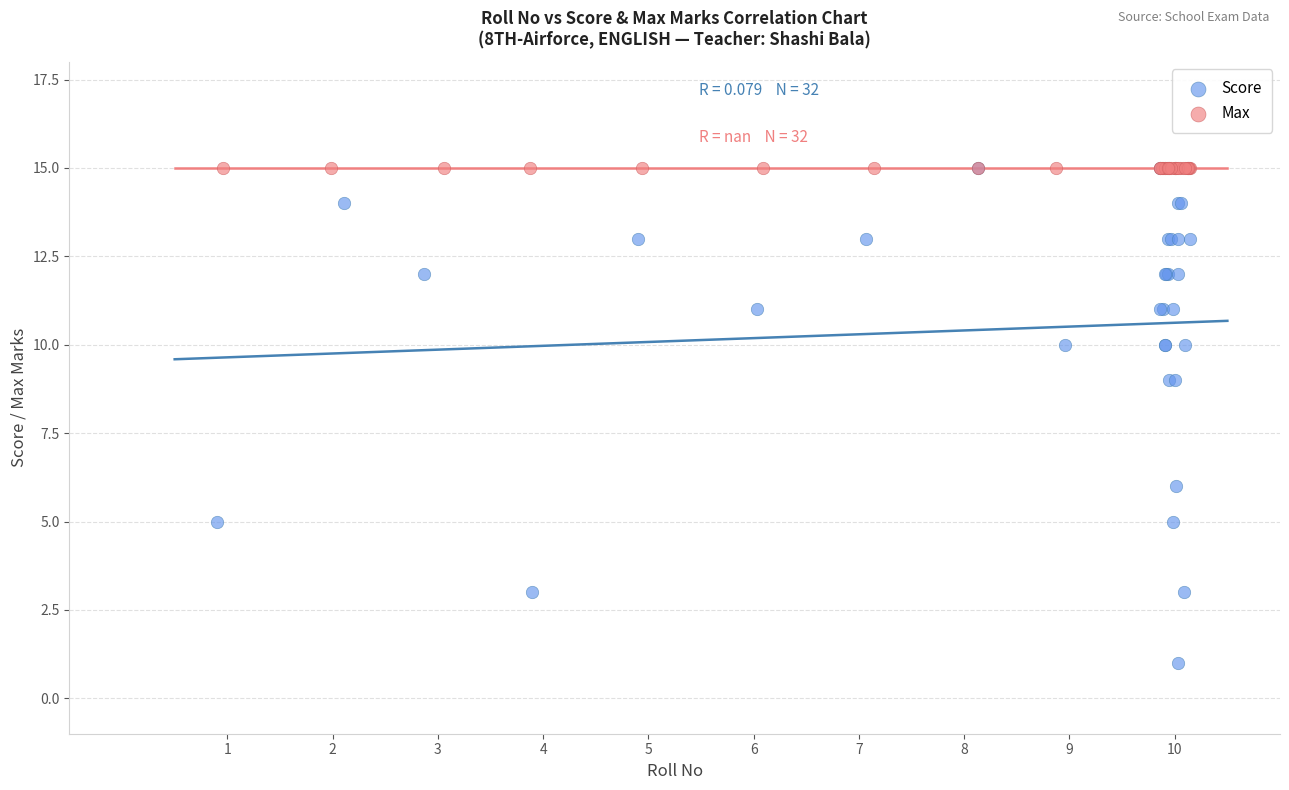

Which series contains the lowest Y value?

Score